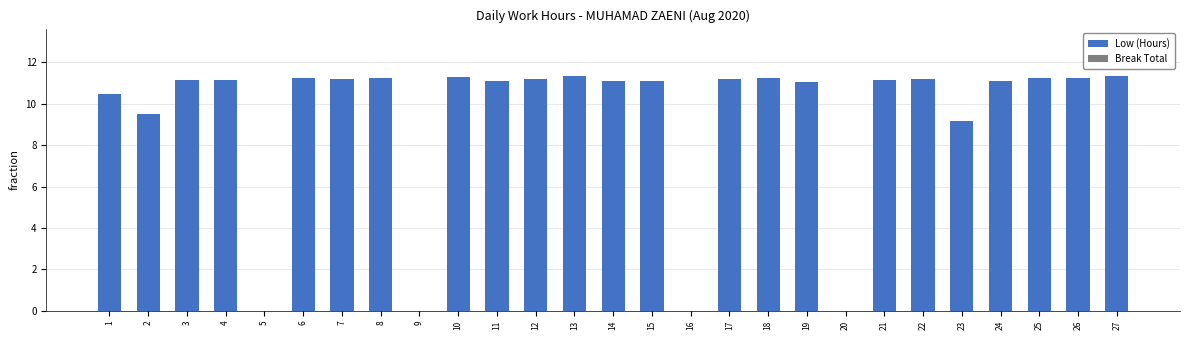

Which has a higher value, 2 or 15?

15